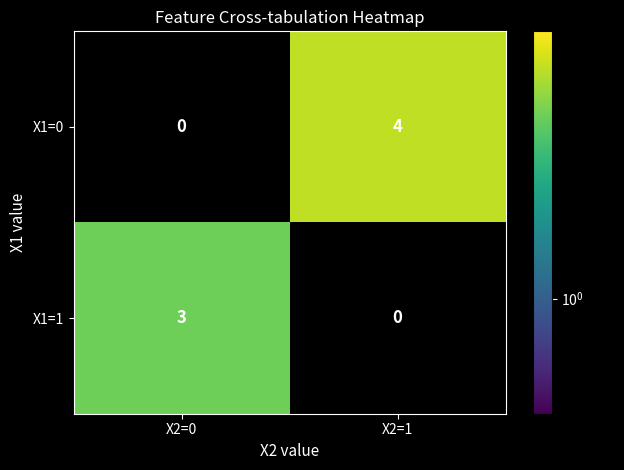

Which category has the highest value in the X1=1 series?

X2=0